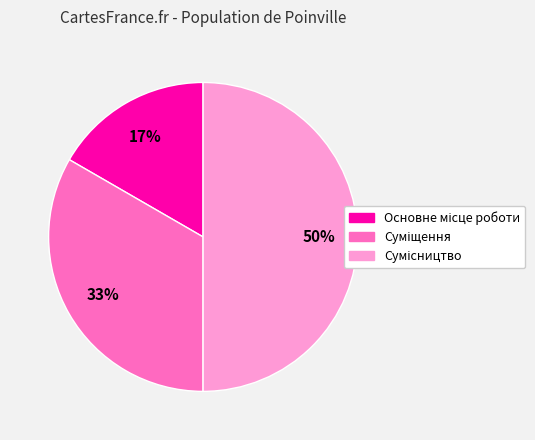

To the nearest percent, what is the difference between the largest and smallest slice percentages?

33%